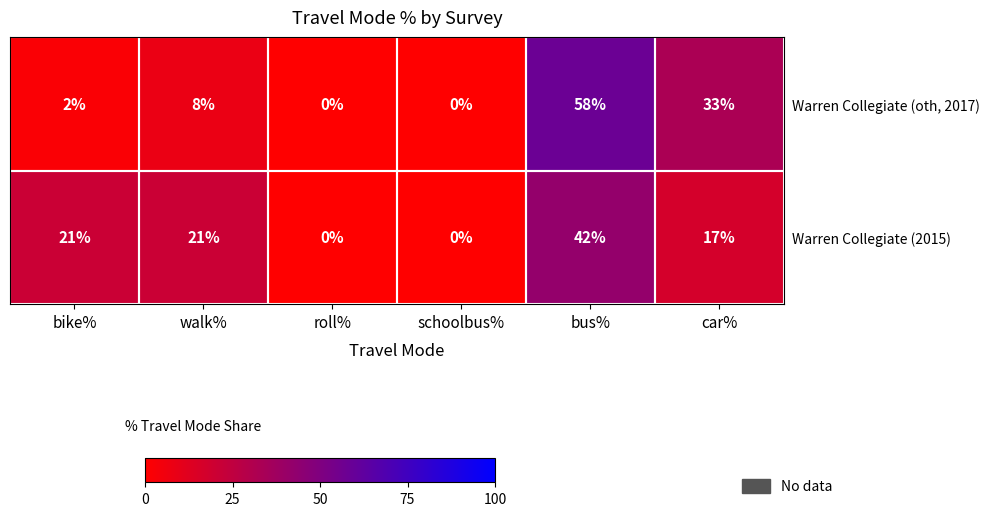

What value does the Warren Collegiate (2015) series have at bike%, to the nearest 5?

20